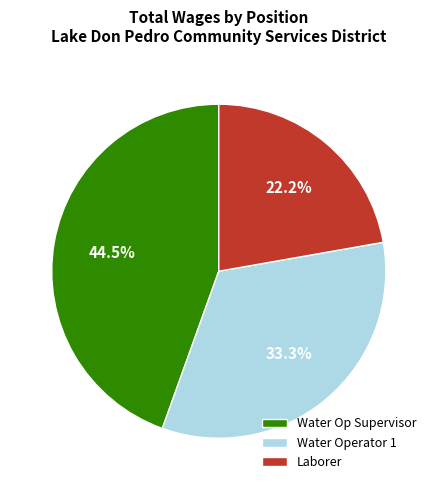

What is the total percentage of Water Operator 1 and Water Op Supervisor?

77.8%